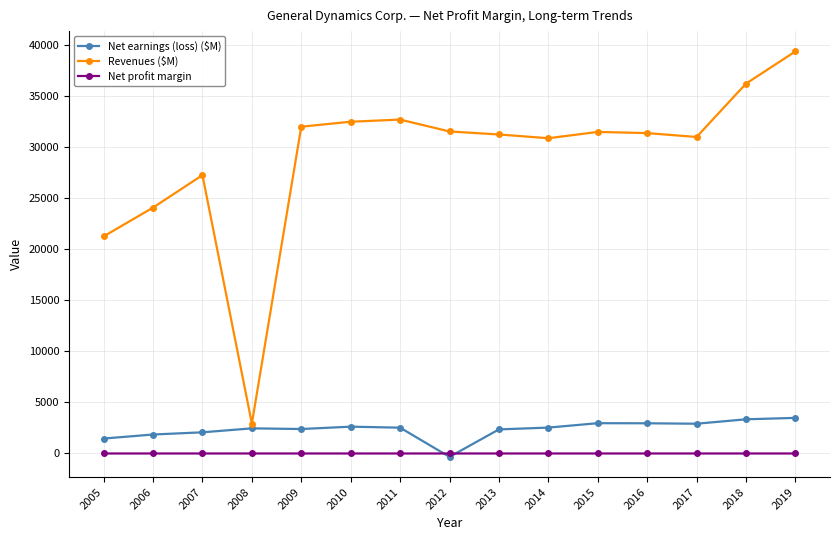

Which series has the largest range (max minus min)?

Revenues ($M)